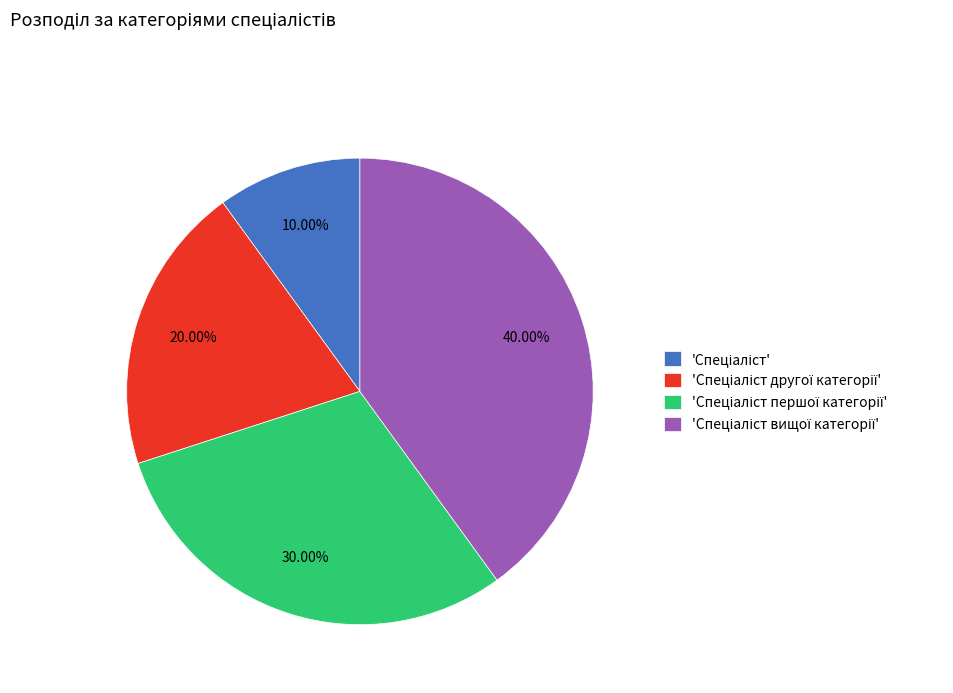

How many segments does this pie chart have?

4